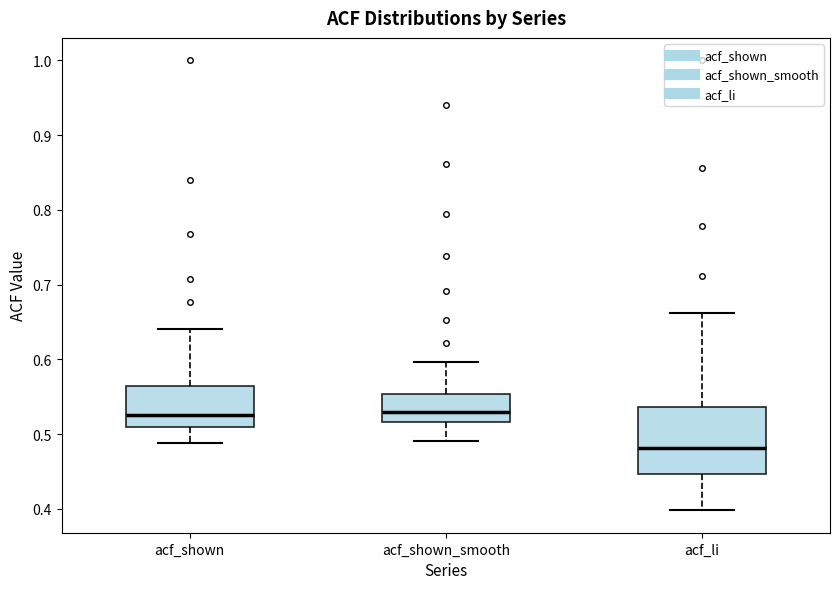

Reading left to right, read every box against the y-axis: the position of its median line, the range the box covers, and the ends of its whiskers. The values are not printed on the chart, so give them approximately, as read against the axis.

acf_shown: median 0.53, box 0.51 to 0.56, whiskers 0.49 to 0.64
acf_shown_smooth: median 0.53, box 0.52 to 0.55, whiskers 0.49 to 0.60
acf_li: median 0.48, box 0.45 to 0.54, whiskers 0.40 to 0.66